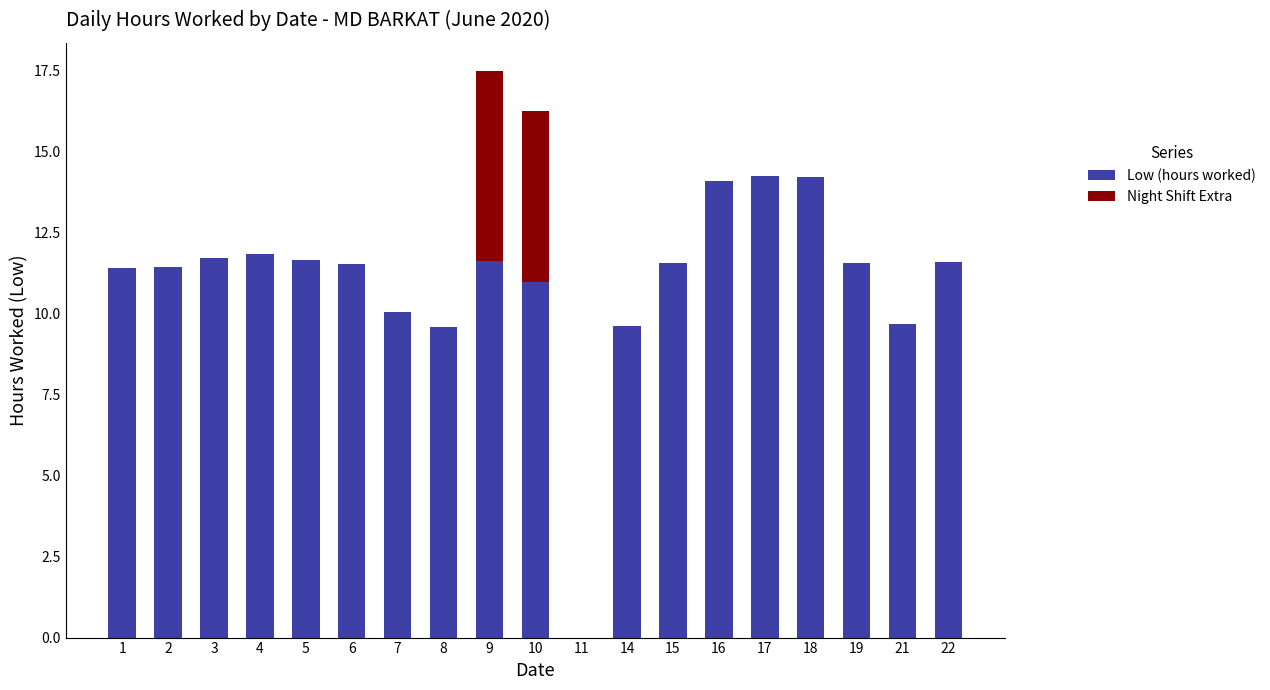

What is the maximum value for Low (hours worked)?

14.3